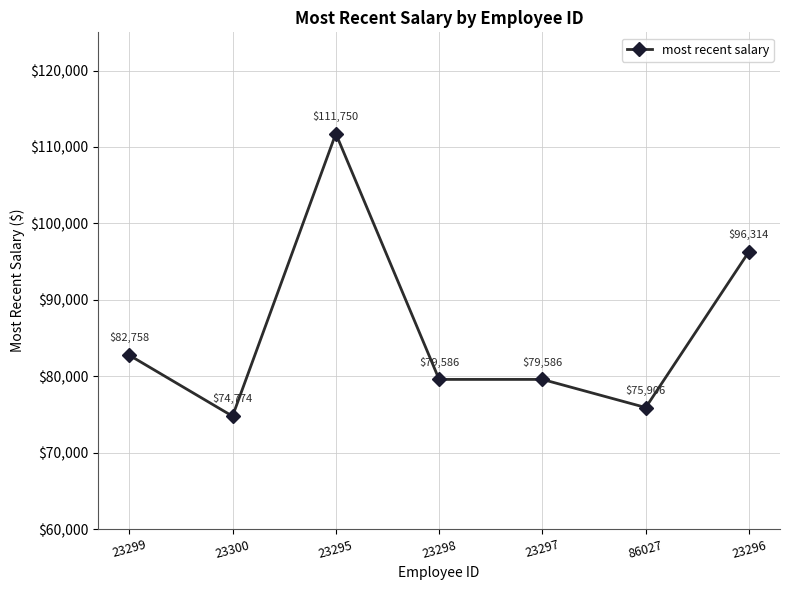

What is the value of the 2nd point from the left?

74773.9